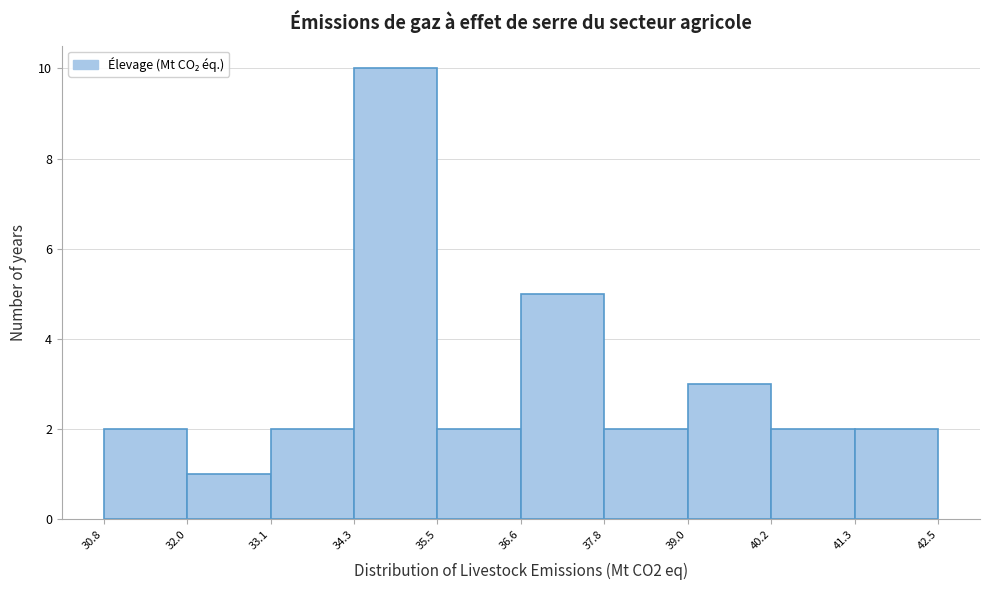

Reading left to right, list every bar in this chart as the range it spans on the x-axis followed by its height. The values are not printed on the chart, so give them approximately, as read against the axis.

30.8 to 32.0: 2
32.0 to 33.1: 1
33.1 to 34.3: 2
34.3 to 35.5: 10
35.5 to 36.6: 2
36.6 to 37.8: 5
37.8 to 39.0: 2
39.0 to 40.2: 3
40.2 to 41.3: 2
41.3 to 42.5: 2